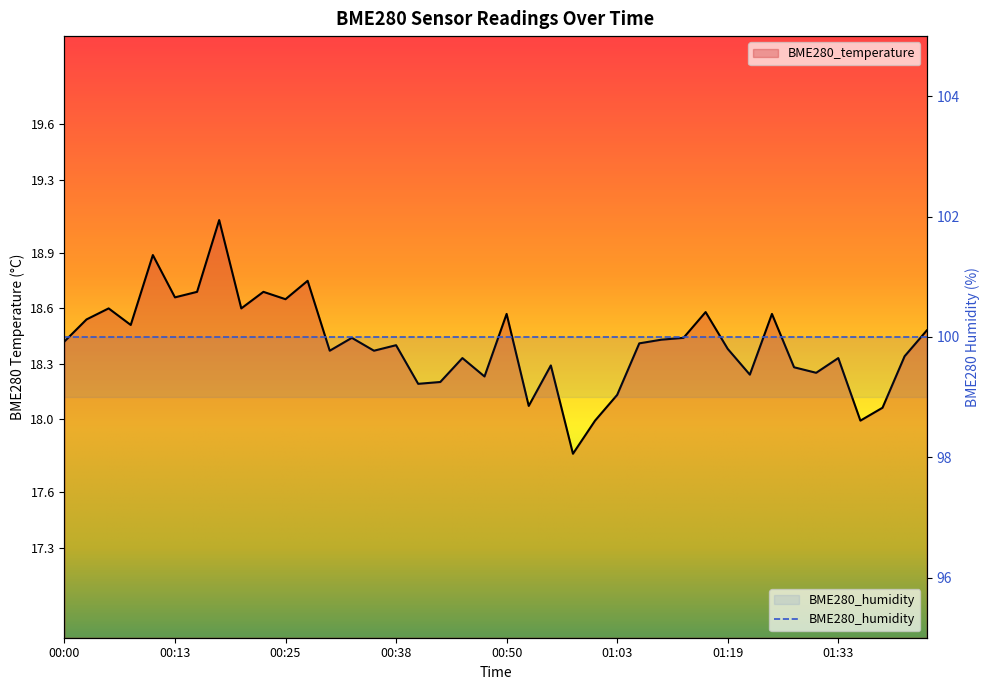

Count the number of categories in the chart.

40